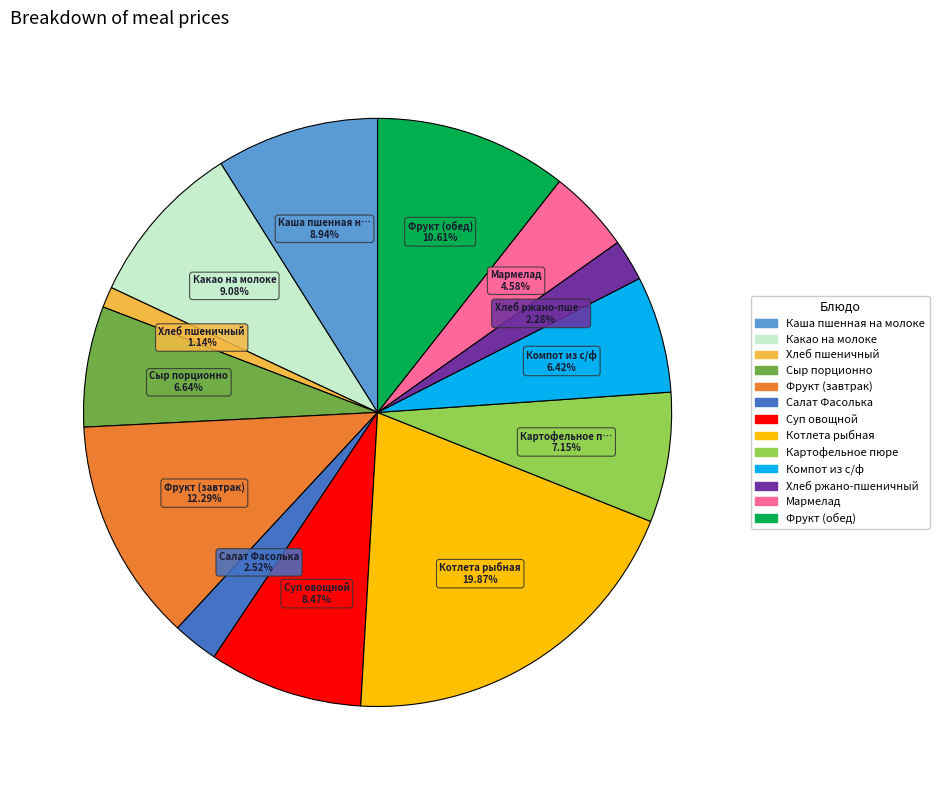

True or false: Суп овощной accounts for 1% of the total.

False